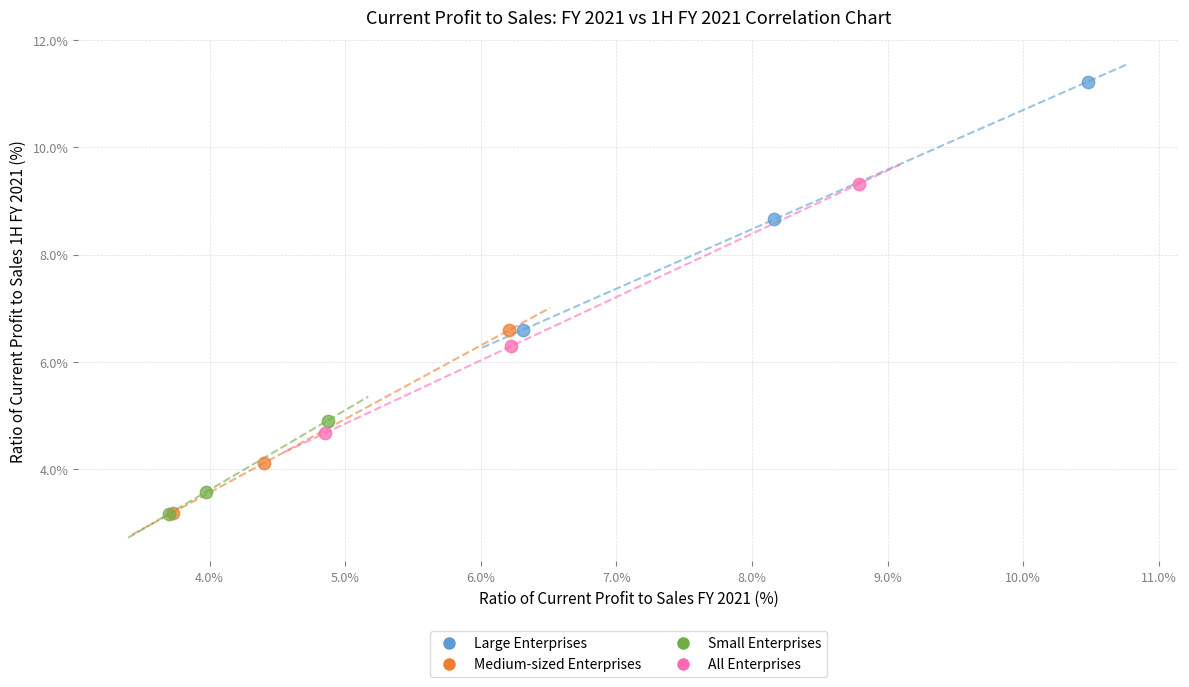

Which series has the largest Y range (max minus min)?

All Enterprises